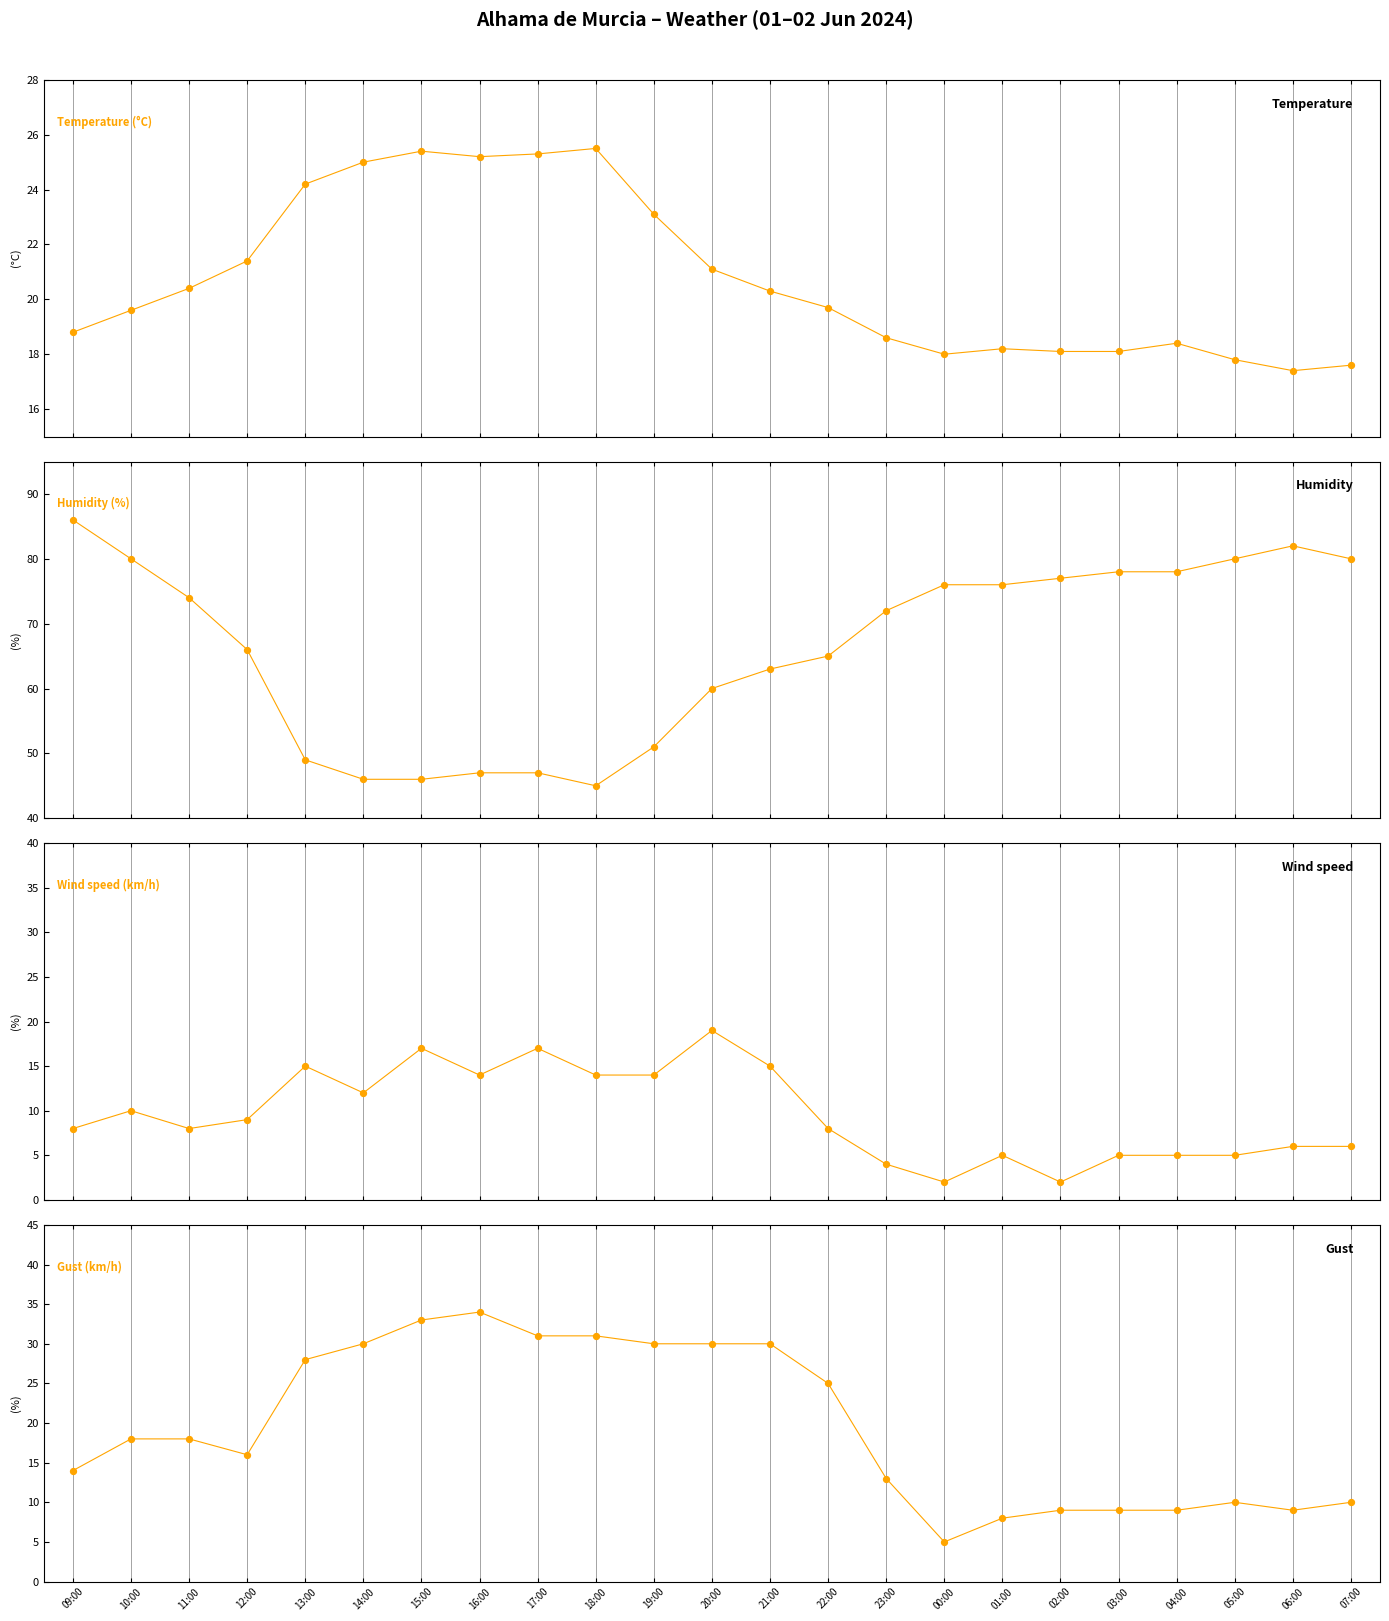

Which series has the largest total across all categories?

Humidity (%)